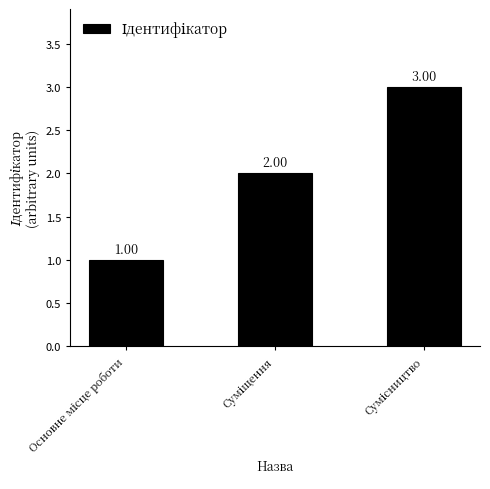

How many bars are there in total?

3